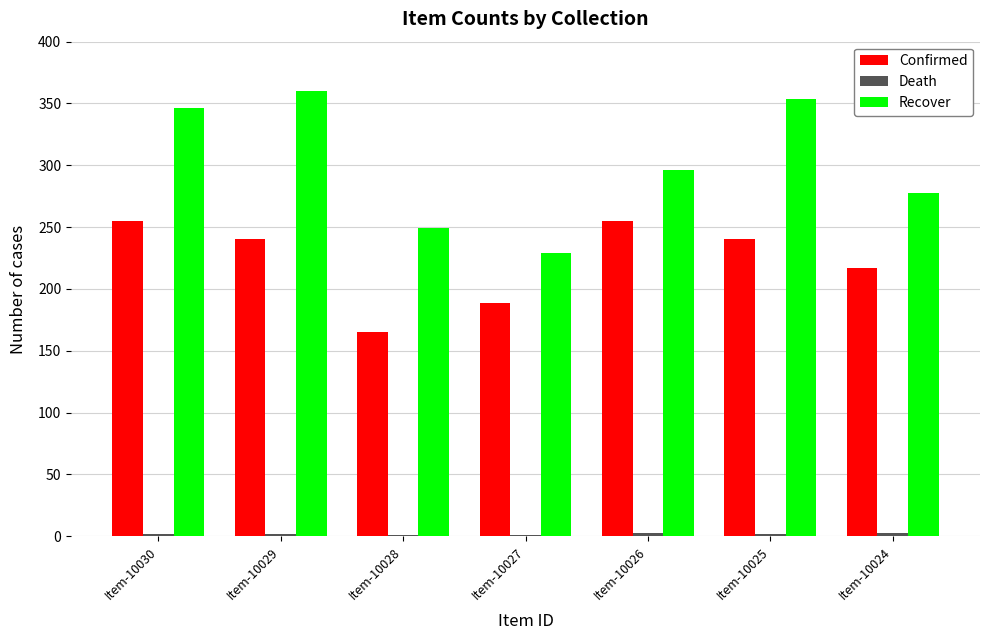

The value of Recover at Item-10028 is 249. True or false?

True